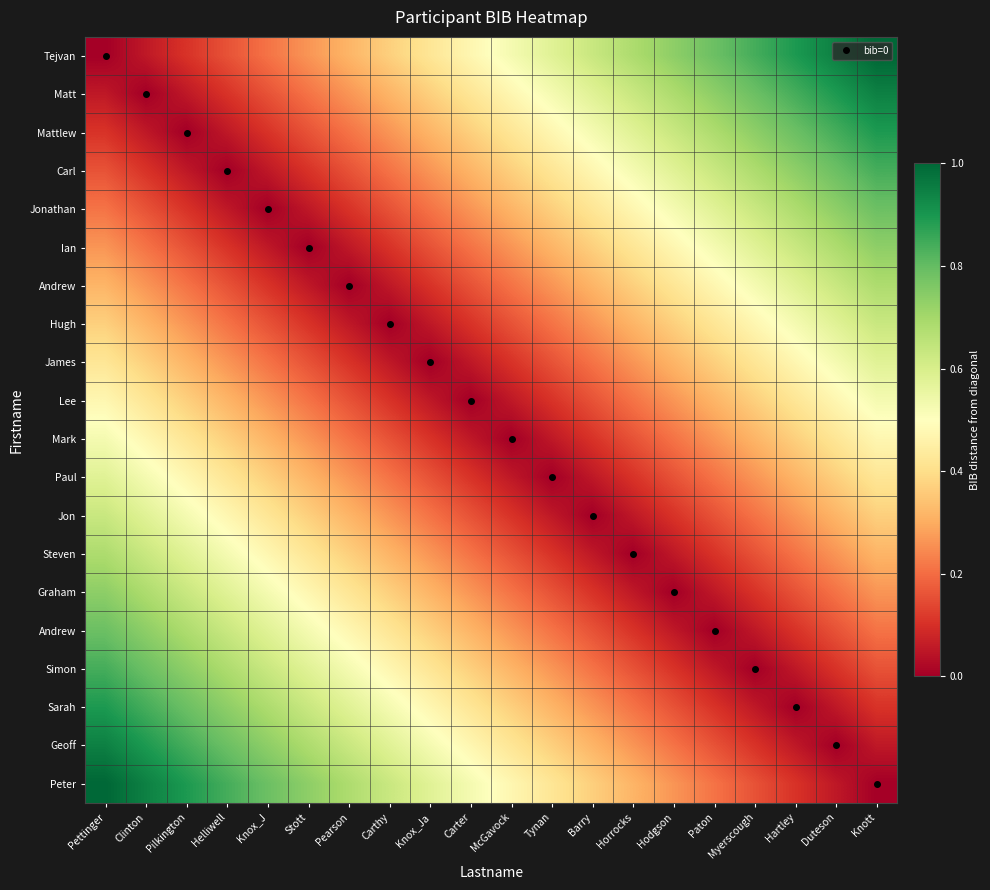

Which category has the highest value across all series?

Knott